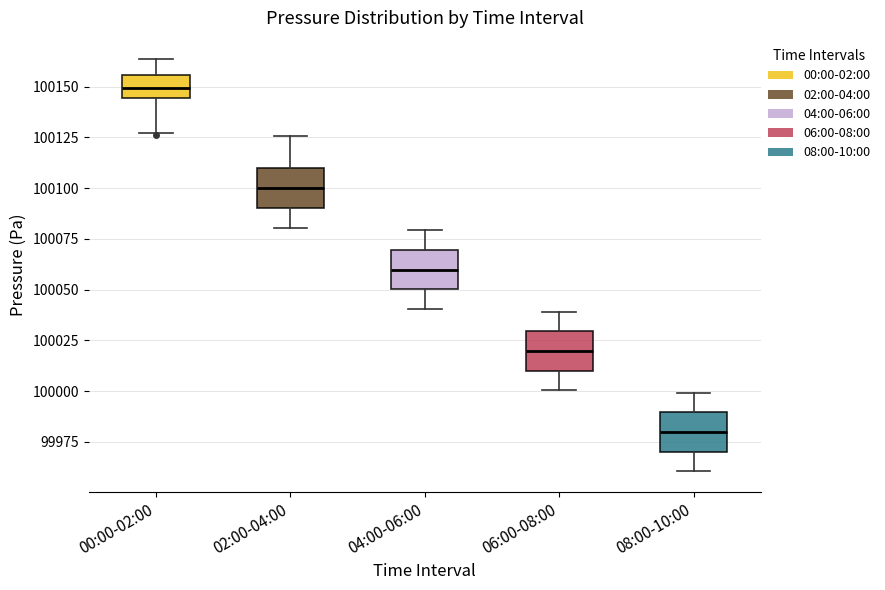

Where does the median line of the box for 04:00-06:00 sit on the y-axis? The values are not printed on the chart, so give them approximately, as read against the axis.

100060